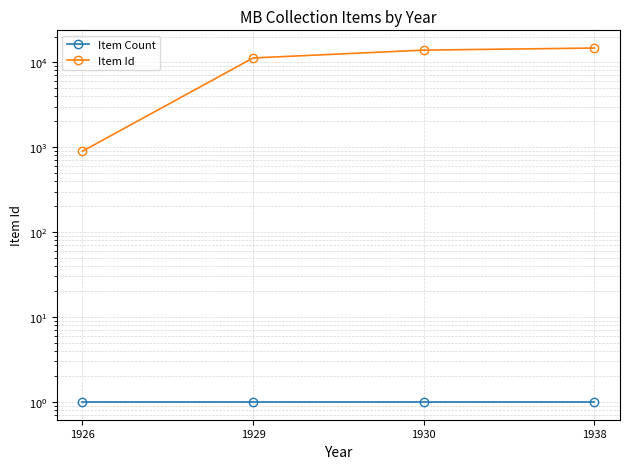

Reading left to right, what are all the values shown in this chart?

Item Count: 1	1	1	1
Item Id: 894	11178	13829	14633